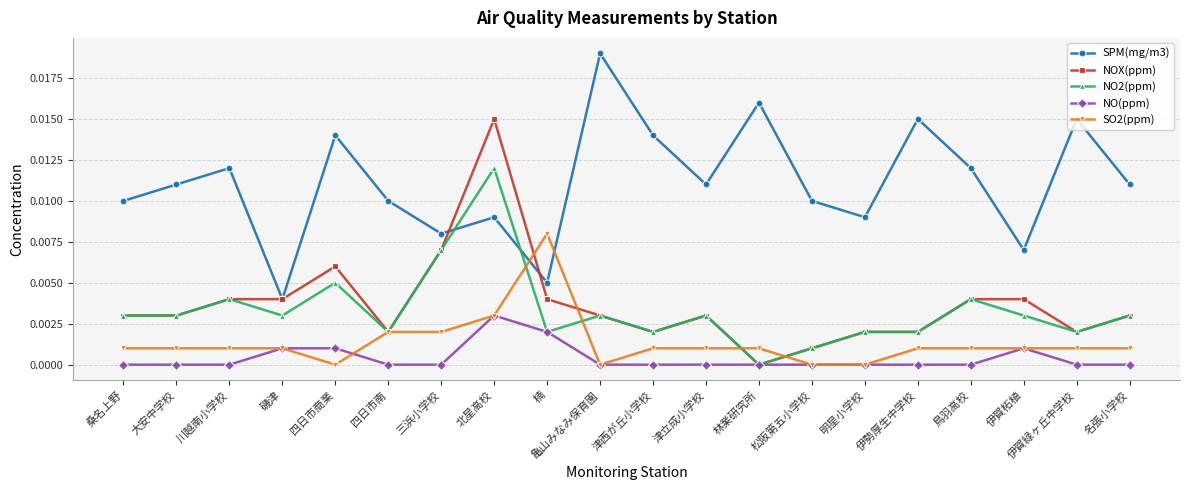

What is the label of the 10th point from the left?

亀山みなみ保育園